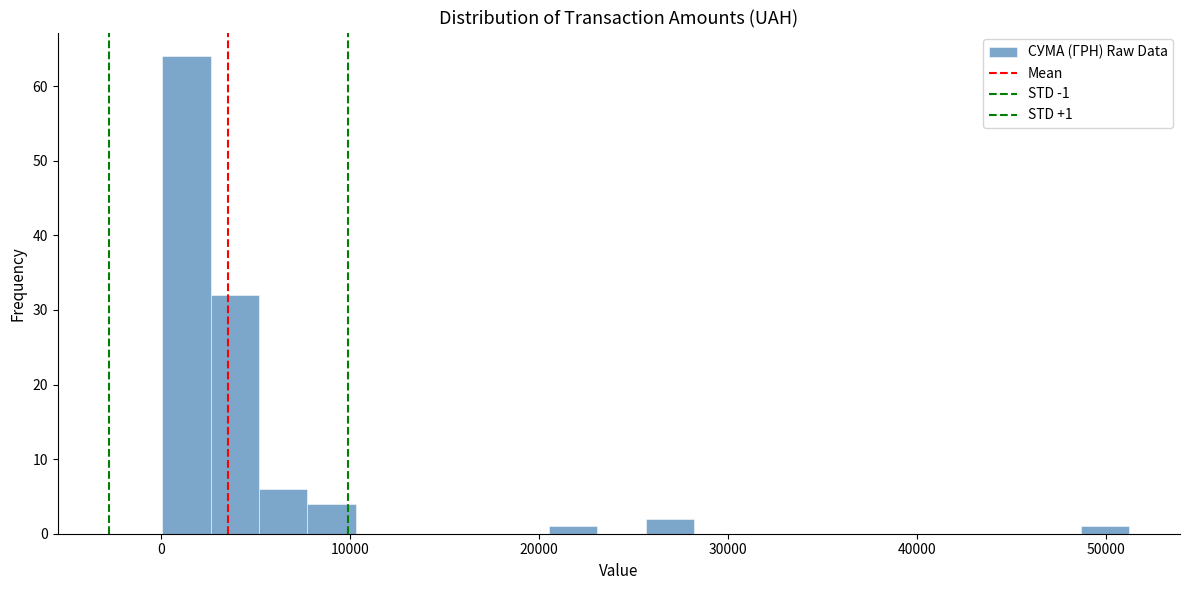

Around what value on the x-axis is the tallest bar? Give the approximate position of its centre, as read against the axis.

1000